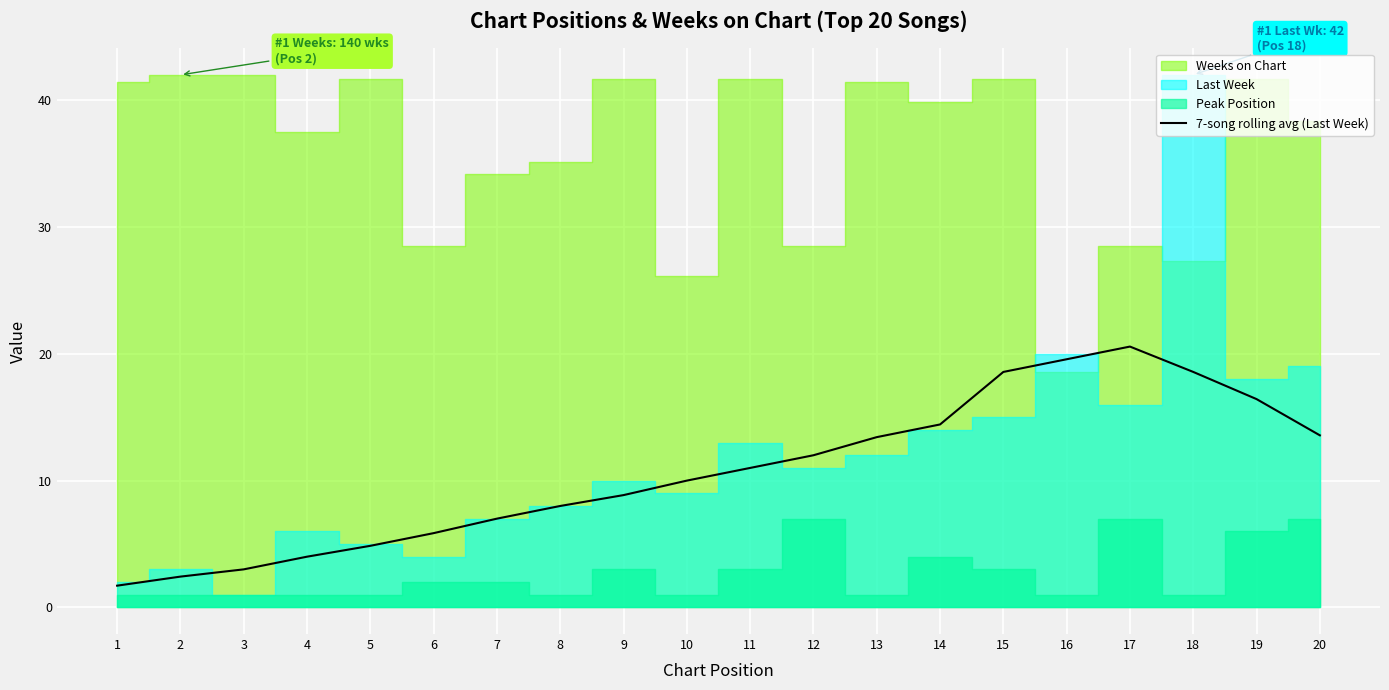

How many interior local peaks (higher than both neighbors) does the data have?

1